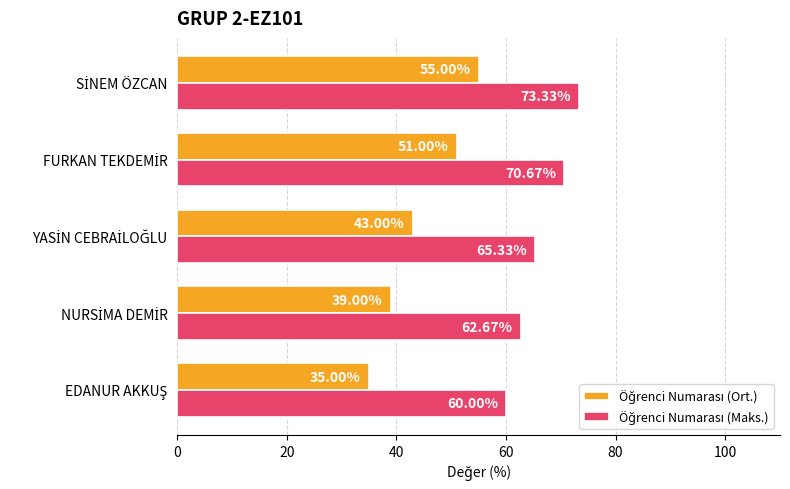

At how many categories does at least one series exceed 39?

5